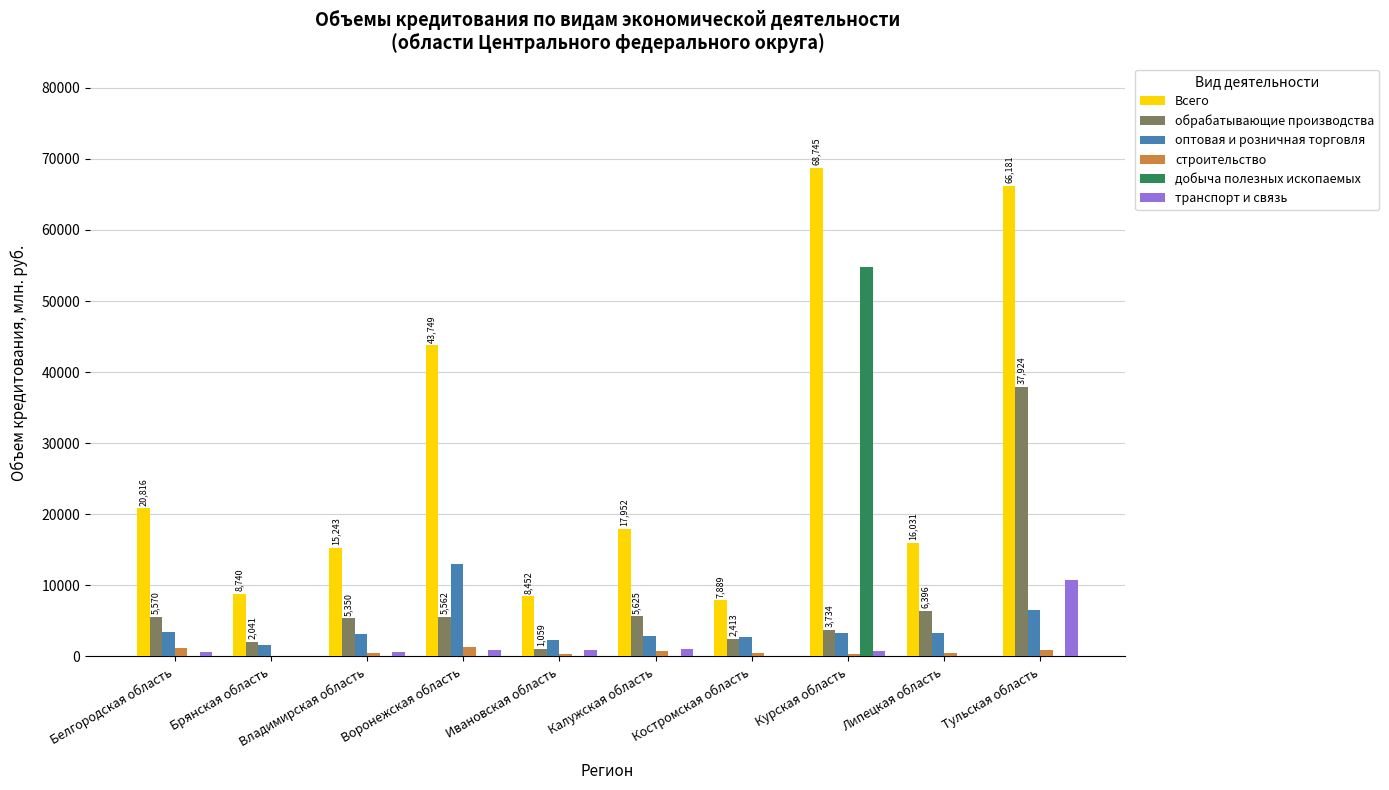

Between Владимирская область and Воронежская область, which series saw the biggest shift?

Всего